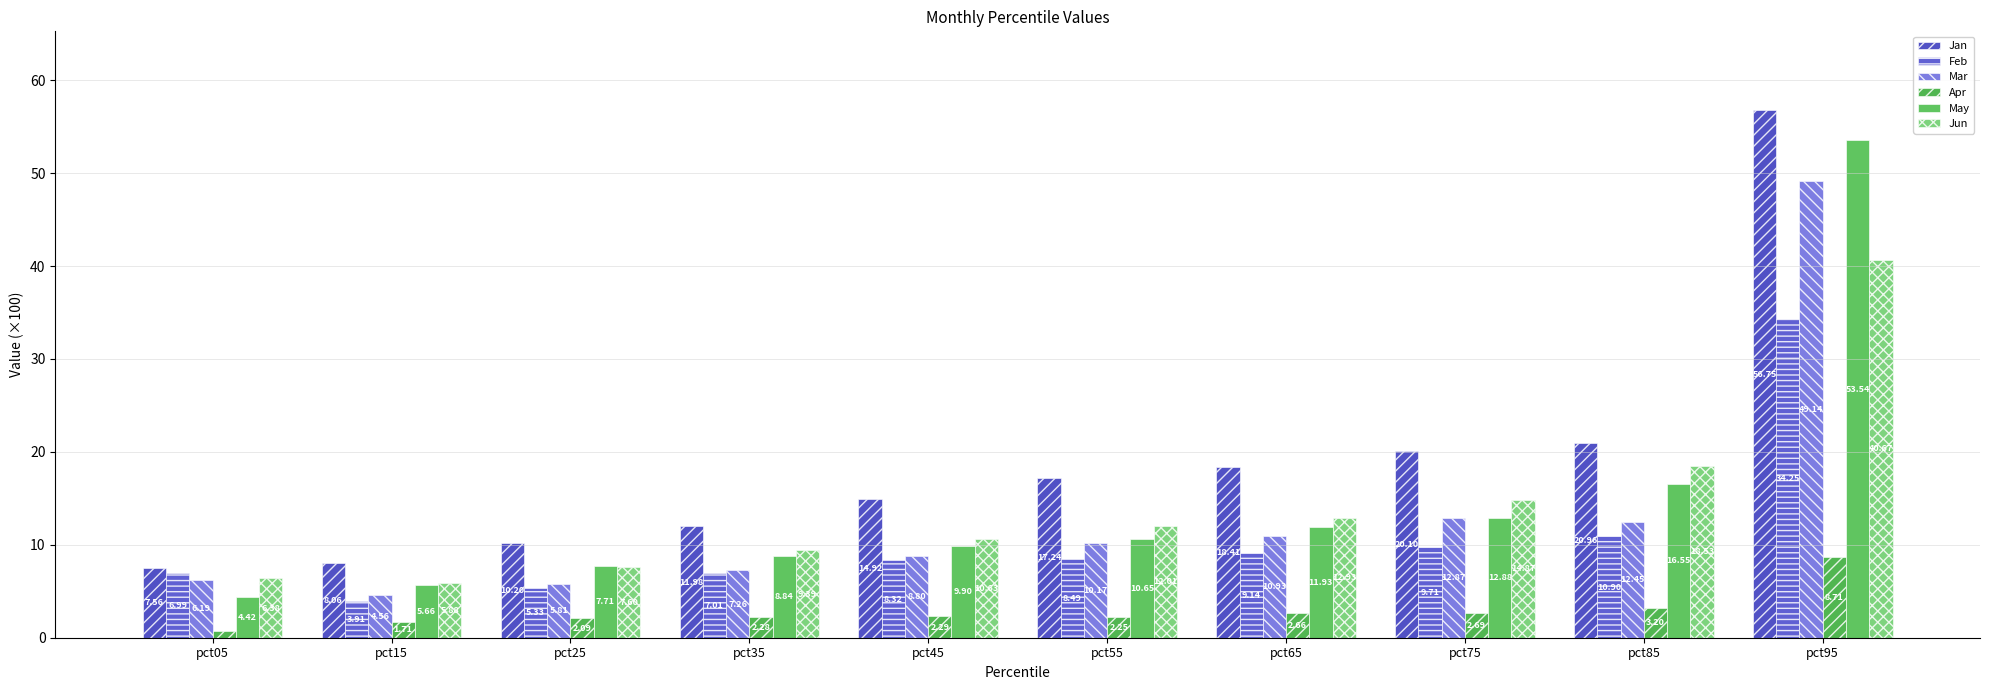

What are all the series names shown in the legend?

Jan, Feb, Mar, Apr, May, Jun